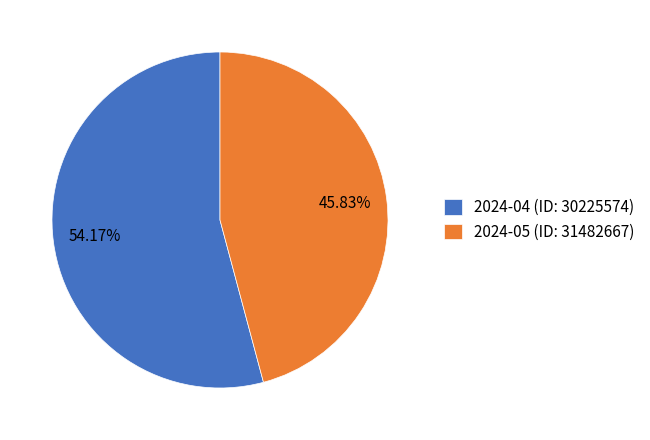

What is the ratio of the value at 2024-04 (ID: 30225574) to the value at 2024-05 (ID: 31482667)?

1.2